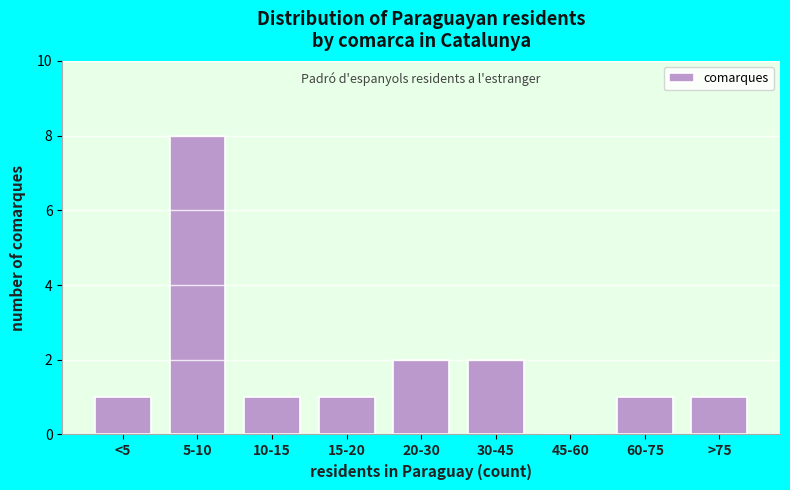

Reading right to left, extract all data points from this chart.

>75=1	60-75=1	45-60=0	30-45=2	20-30=2	15-20=1	10-15=1	5-10=8	<5=1